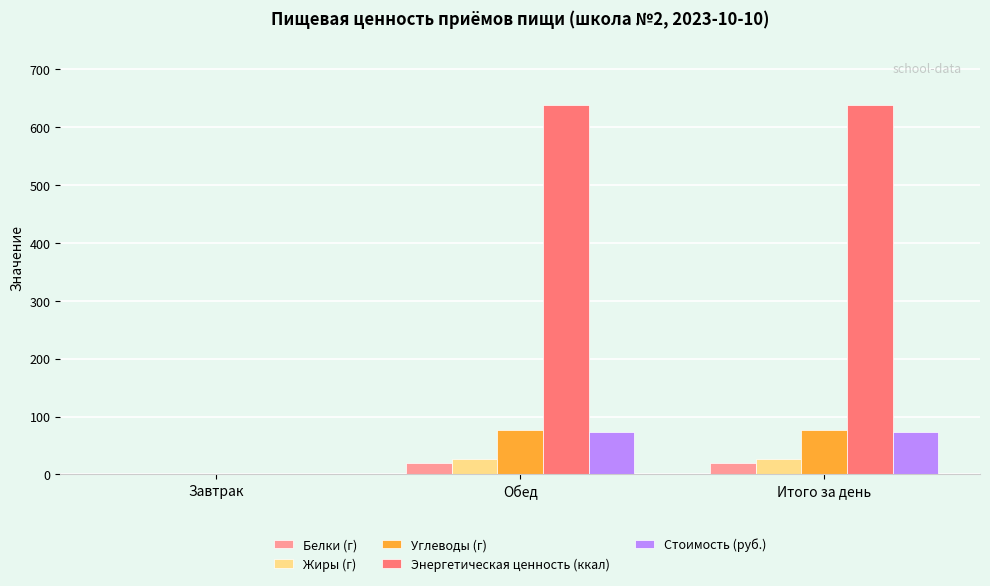

Between Завтрак and Обед, which series saw the biggest shift?

Энергетическая ценность (ккал)